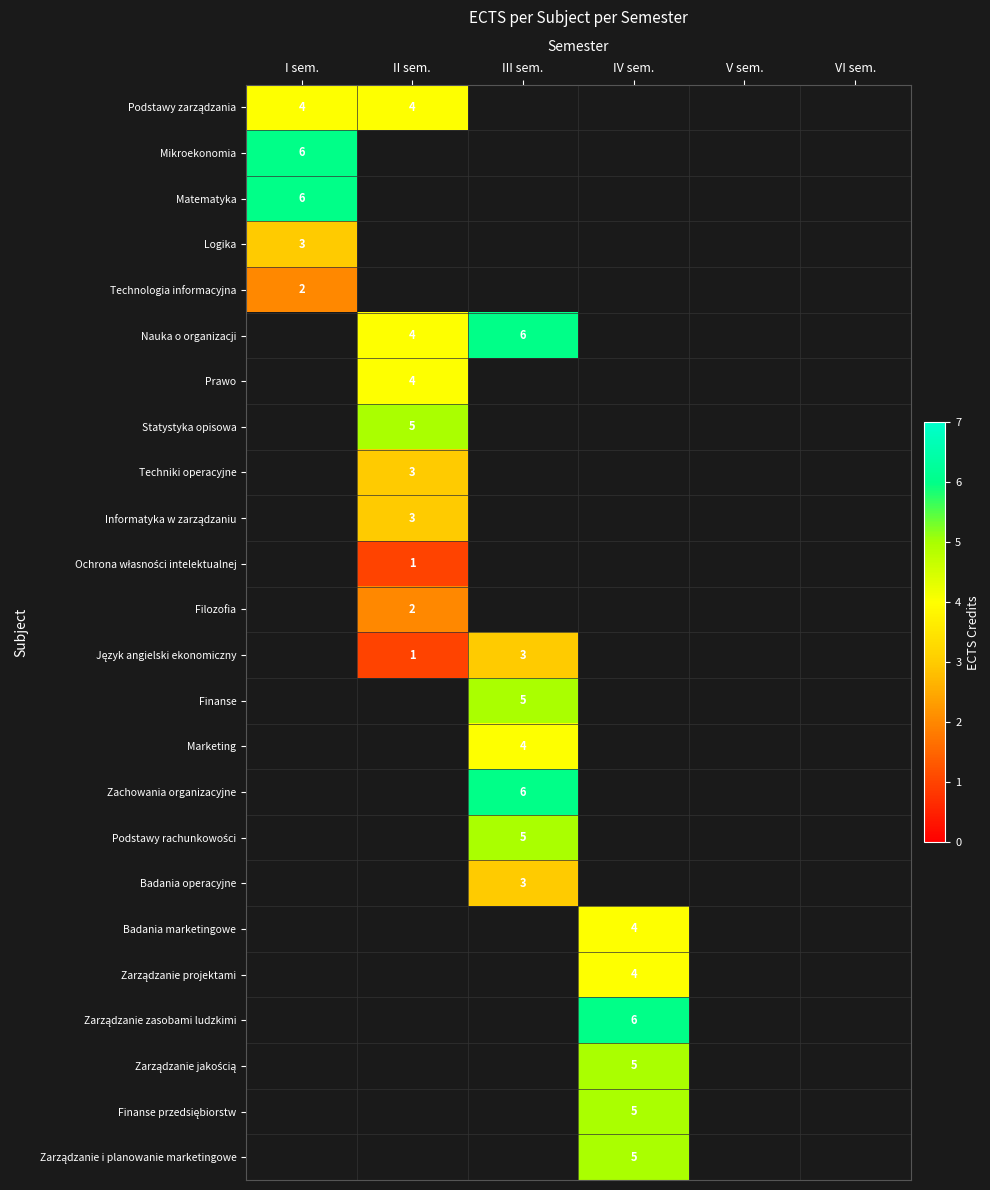

Which has a higher value, VI sem. or IV sem.?

IV sem.